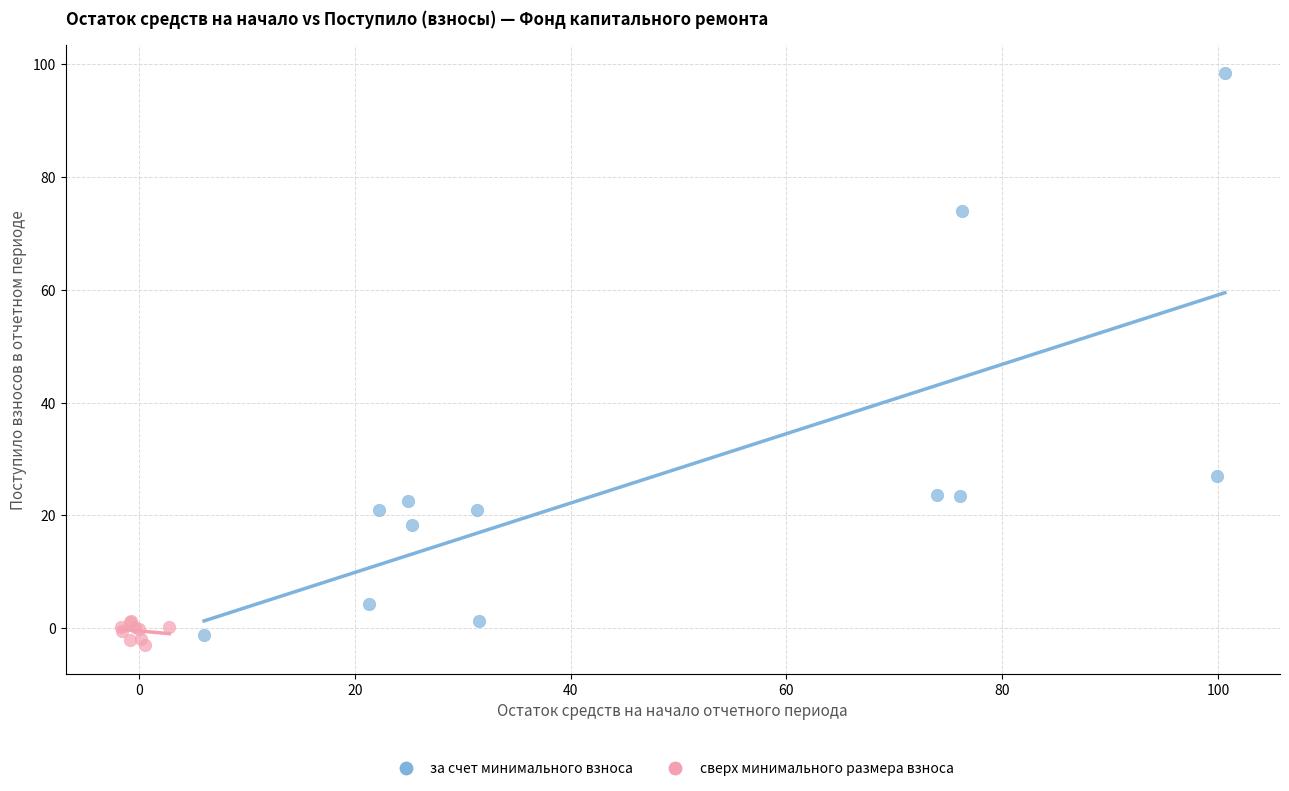

Which series reaches the maximum Y coordinate?

за счет минимального взноса